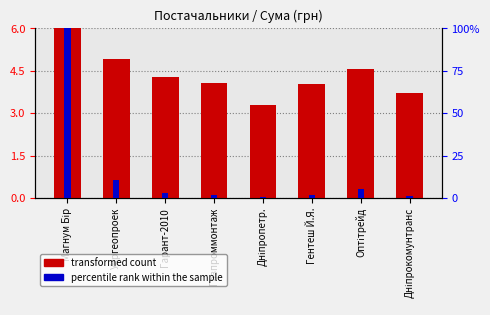

What is the difference between the maximum and minimum values in the transformed count series?

2.7